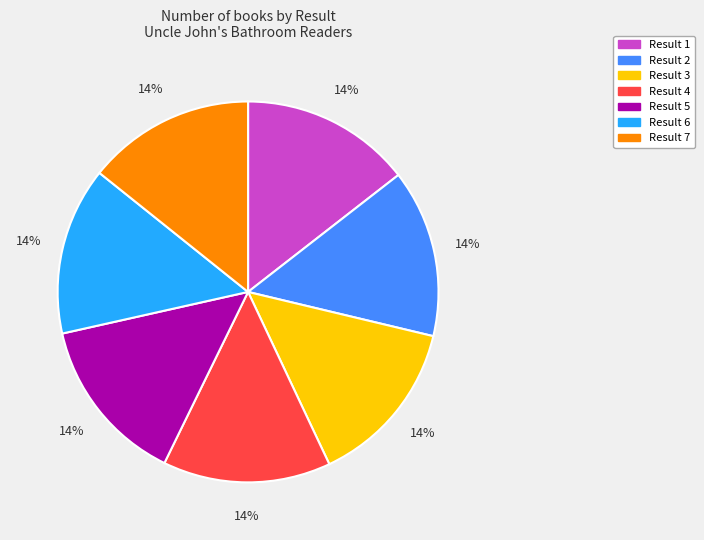

To the nearest percent, what is the average slice percentage?

14%